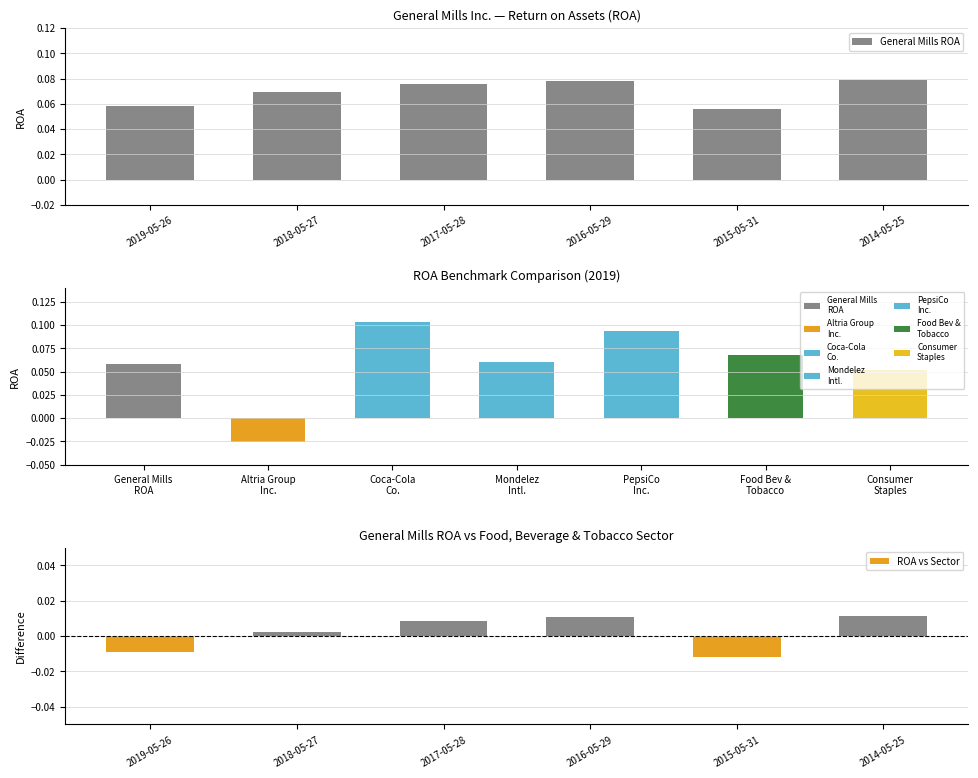

How many values in the ROA vs Sector series are below 0?

2